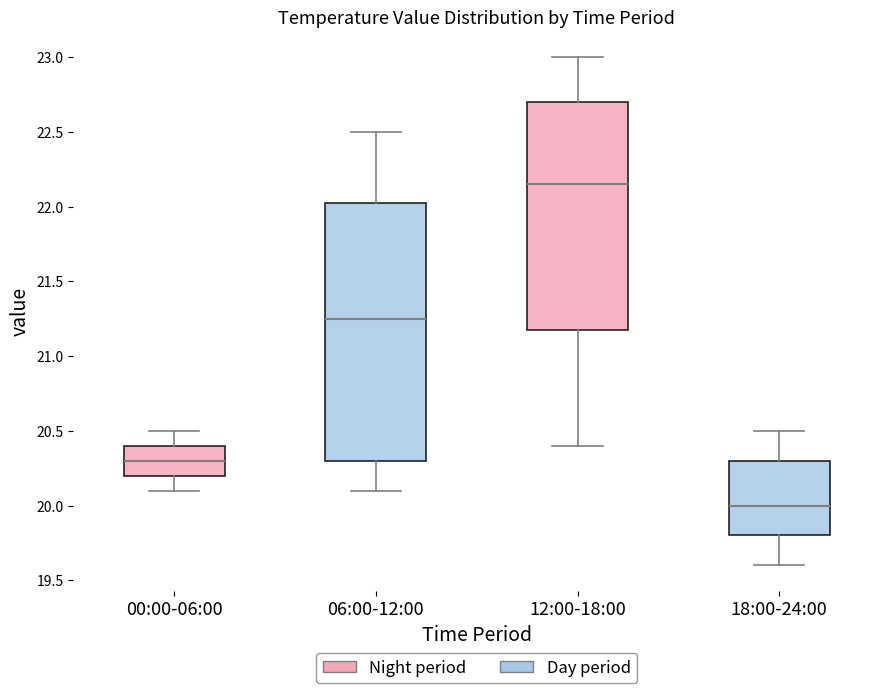

Reading left to right, read every box against the y-axis: the position of its median line, the range the box covers, and the ends of its whiskers. The values are not printed on the chart, so give them approximately, as read against the axis.

00:00-06:00: median 20.30, box 20.20 to 20.40, whiskers 20.10 to 20.50
06:00-12:00: median 21.25, box 20.30 to 22.05, whiskers 20.10 to 22.50
12:00-18:00: median 22.15, box 21.20 to 22.70, whiskers 20.40 to 23.00
18:00-24:00: median 20.00, box 19.80 to 20.30, whiskers 19.60 to 20.50